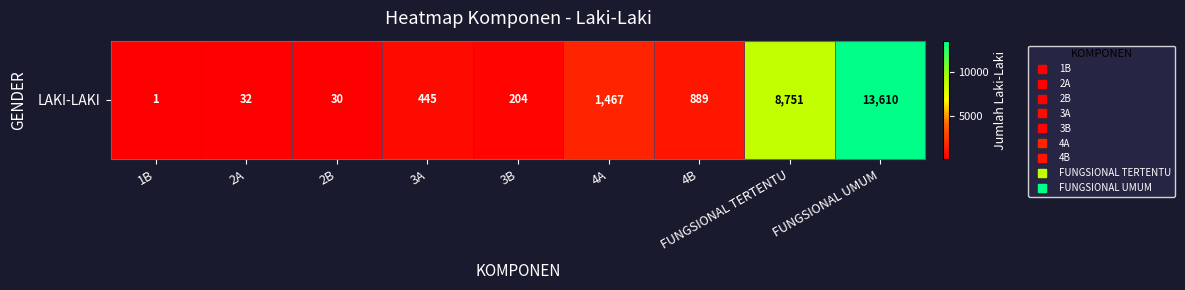

Reading left to right, transcribe all the data shown in this chart.

1	32	30	445	204	1467	889	8751	13610